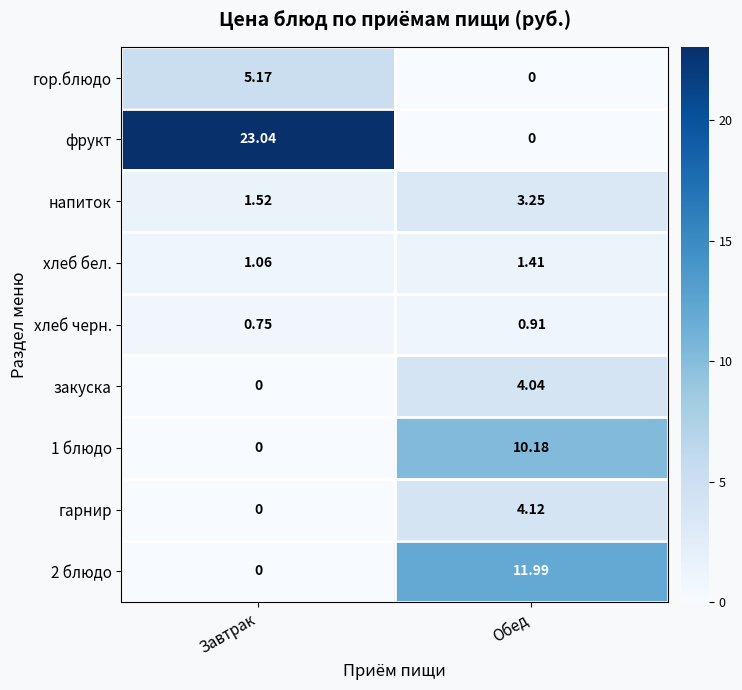

List the labels in order of гарнир value, smallest first.

Завтрак, Обед